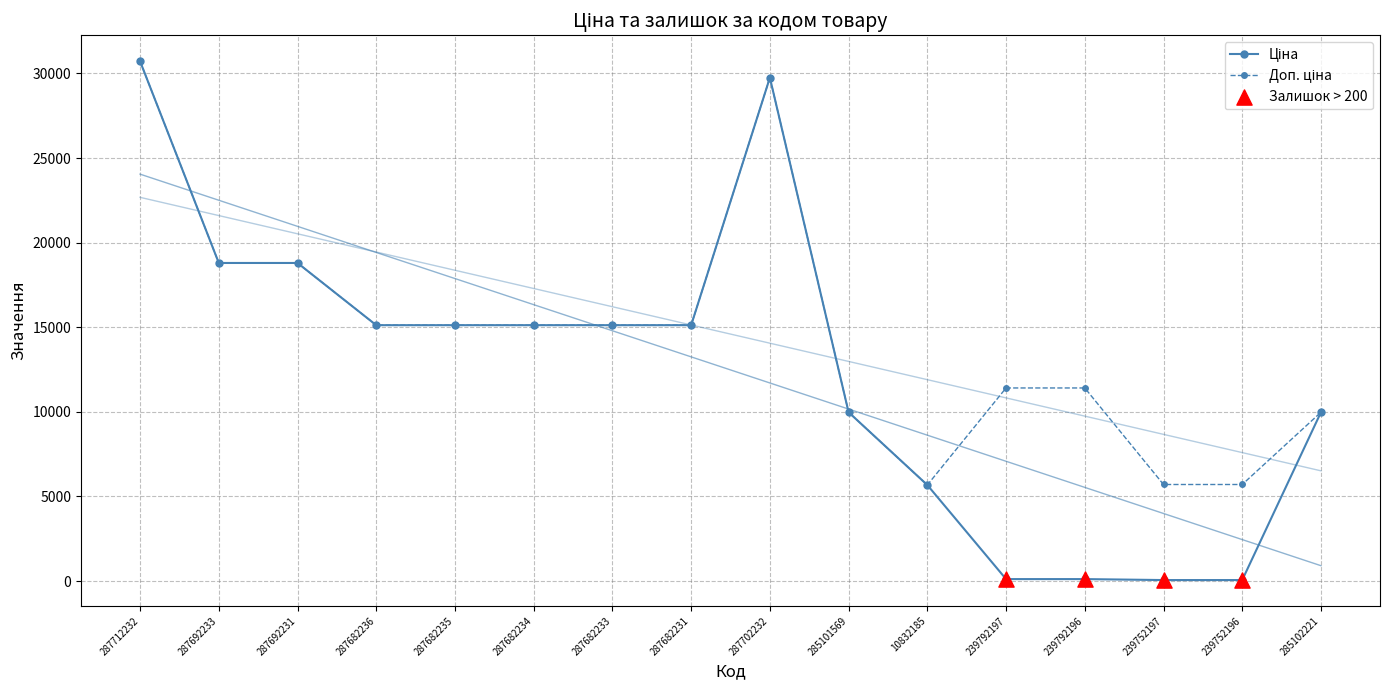

Which series has the largest total across all categories?

Доп. ціна